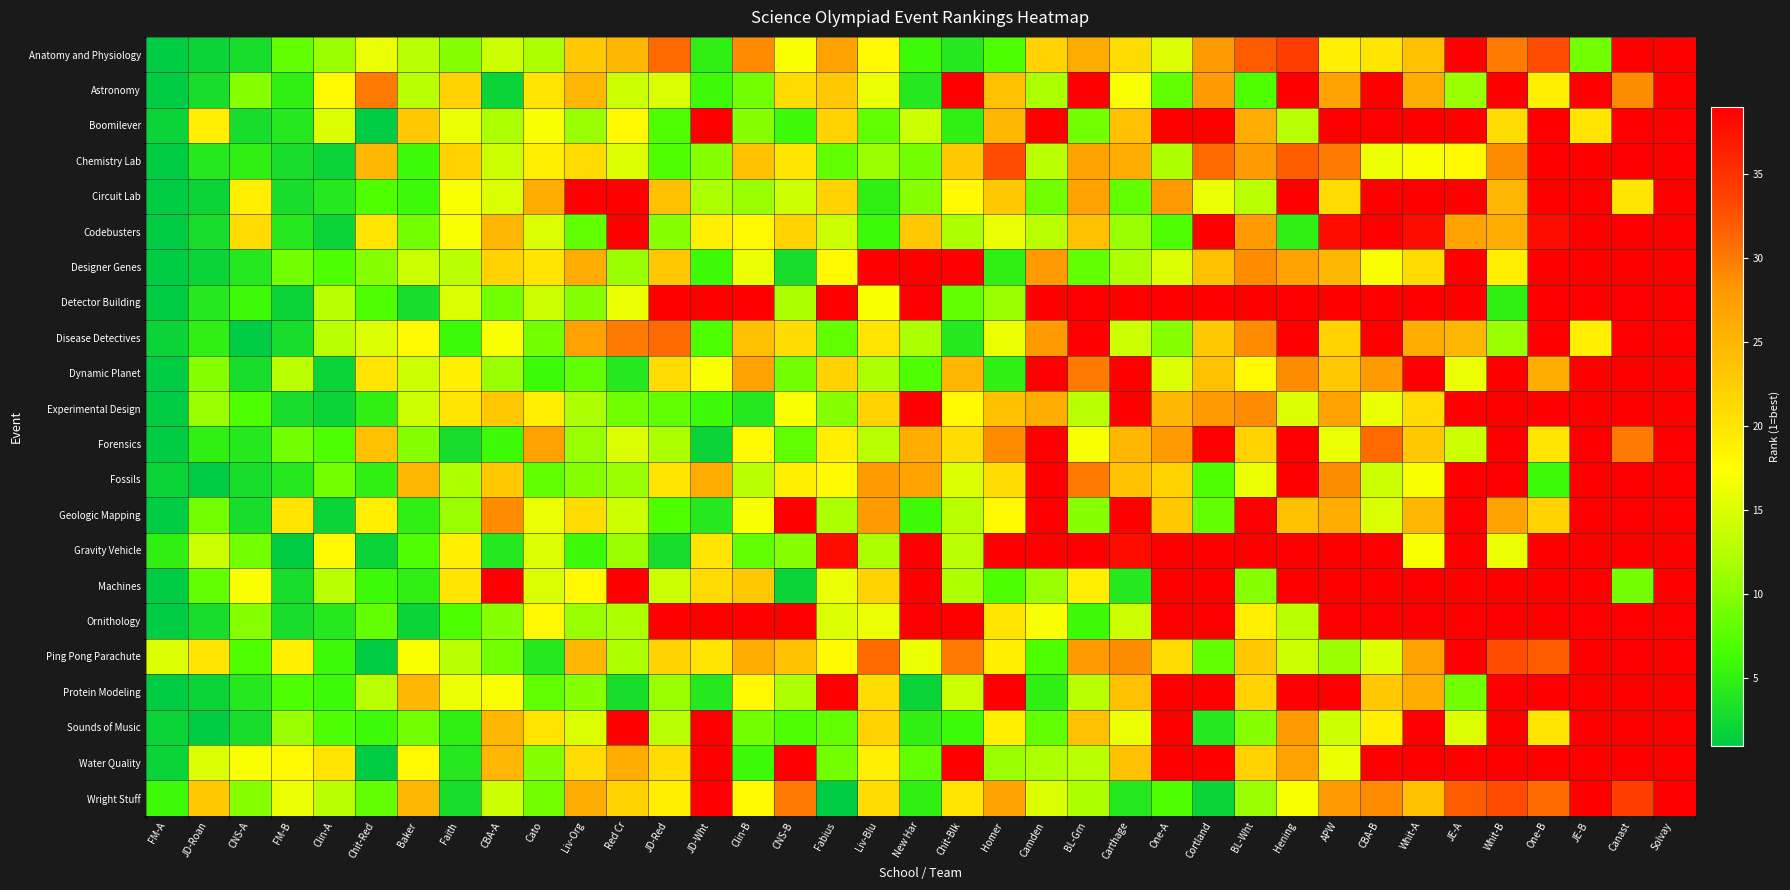

Reading left to right, what are all the values shown in this chart?

Anatomy and Physiology: FM-A=1	JD-Roan=2	CNS-A=3	FM-B=8	Clin-A=11	Chit-Red=16	Baker=13	Faith=10	CBA-A=14	Cato=12	Liv-Org=23	Red Cr=25	JD-Red=31	JD-Wht=5	Clin-B=29	CNS-B=17	Fabius=27	Liv-Blu=18	New Har=6	Chit-Blk=4	Homer=7	Camden=22	BL-Grn=26	Carthage=21	One-A=15	Cortland=28	BL-Wht=32	Hening=34	APW=19	CBA-B=20	Whit-A=24	JE-A=39	Whit-B=30	One-B=33	JE-B=9	Canast=39	Solvay=39
Astronomy: FM-A=1	JD-Roan=3	CNS-A=10	FM-B=5	Clin-A=18	Chit-Red=30	Baker=13	Faith=22	CBA-A=2	Cato=20	Liv-Org=25	Red Cr=14	JD-Red=15	JD-Wht=6	Clin-B=9	CNS-B=21	Fabius=23	Liv-Blu=16	New Har=4	Chit-Blk=39	Homer=24	Camden=12	BL-Grn=39	Carthage=17	One-A=8	Cortland=28	BL-Wht=7	Hening=39	APW=27	CBA-B=39	Whit-A=26	JE-A=11	Whit-B=39	One-B=19	JE-B=39	Canast=29	Solvay=39
Boomilever: FM-A=2	JD-Roan=19	CNS-A=3	FM-B=4	Clin-A=15	Chit-Red=1	Baker=23	Faith=16	CBA-A=12	Cato=17	Liv-Org=11	Red Cr=18	JD-Red=7	JD-Wht=39	Clin-B=10	CNS-B=6	Fabius=22	Liv-Blu=8	New Har=14	Chit-Blk=5	Homer=25	Camden=39	BL-Grn=9	Carthage=24	One-A=39	Cortland=39	BL-Wht=26	Hening=13	APW=39	CBA-B=39	Whit-A=39	JE-A=39	Whit-B=21	One-B=39	JE-B=20	Canast=39	Solvay=39
Chemistry Lab: FM-A=1	JD-Roan=4	CNS-A=5	FM-B=3	Clin-A=2	Chit-Red=25	Baker=6	Faith=22	CBA-A=14	Cato=19	Liv-Org=21	Red Cr=15	JD-Red=7	JD-Wht=10	Clin-B=24	CNS-B=20	Fabius=8	Liv-Blu=11	New Har=9	Chit-Blk=23	Homer=33	Camden=13	BL-Grn=27	Carthage=26	One-A=12	Cortland=31	BL-Wht=28	Hening=32	APW=30	CBA-B=16	Whit-A=17	JE-A=18	Whit-B=29	One-B=39	JE-B=39	Canast=39	Solvay=39
Circuit Lab: FM-A=1	JD-Roan=2	CNS-A=19	FM-B=3	Clin-A=4	Chit-Red=7	Baker=6	Faith=17	CBA-A=15	Cato=26	Liv-Org=39	Red Cr=39	JD-Red=24	JD-Wht=12	Clin-B=11	CNS-B=14	Fabius=22	Liv-Blu=5	New Har=10	Chit-Blk=18	Homer=23	Camden=9	BL-Grn=27	Carthage=8	One-A=28	Cortland=16	BL-Wht=13	Hening=39	APW=21	CBA-B=39	Whit-A=39	JE-A=39	Whit-B=25	One-B=39	JE-B=39	Canast=20	Solvay=39
Codebusters: FM-A=1	JD-Roan=3	CNS-A=21	FM-B=4	Clin-A=2	Chit-Red=20	Baker=9	Faith=17	CBA-A=25	Cato=15	Liv-Org=8	Red Cr=39	JD-Red=10	JD-Wht=19	Clin-B=18	CNS-B=22	Fabius=14	Liv-Blu=6	New Har=23	Chit-Blk=12	Homer=16	Camden=13	BL-Grn=24	Carthage=11	One-A=7	Cortland=39	BL-Wht=28	Hening=5	APW=38	CBA-B=39	Whit-A=38	JE-A=27	Whit-B=26	One-B=38	JE-B=39	Canast=39	Solvay=39
Designer Genes: FM-A=1	JD-Roan=2	CNS-A=4	FM-B=9	Clin-A=7	Chit-Red=10	Baker=14	Faith=13	CBA-A=22	Cato=20	Liv-Org=26	Red Cr=11	JD-Red=23	JD-Wht=6	Clin-B=16	CNS-B=3	Fabius=18	Liv-Blu=39	New Har=39	Chit-Blk=39	Homer=5	Camden=28	BL-Grn=8	Carthage=12	One-A=15	Cortland=24	BL-Wht=29	Hening=27	APW=25	CBA-B=17	Whit-A=21	JE-A=39	Whit-B=19	One-B=39	JE-B=39	Canast=39	Solvay=39
Detector Building: FM-A=1	JD-Roan=4	CNS-A=6	FM-B=2	Clin-A=13	Chit-Red=7	Baker=3	Faith=15	CBA-A=9	Cato=14	Liv-Org=10	Red Cr=16	JD-Red=39	JD-Wht=39	Clin-B=39	CNS-B=12	Fabius=39	Liv-Blu=17	New Har=39	Chit-Blk=8	Homer=11	Camden=39	BL-Grn=39	Carthage=39	One-A=39	Cortland=39	BL-Wht=39	Hening=39	APW=39	CBA-B=39	Whit-A=39	JE-A=39	Whit-B=5	One-B=39	JE-B=39	Canast=39	Solvay=39
Disease Detectives: FM-A=2	JD-Roan=5	CNS-A=1	FM-B=3	Clin-A=13	Chit-Red=15	Baker=18	Faith=6	CBA-A=17	Cato=9	Liv-Org=27	Red Cr=30	JD-Red=31	JD-Wht=7	Clin-B=24	CNS-B=21	Fabius=8	Liv-Blu=20	New Har=12	Chit-Blk=4	Homer=16	Camden=28	BL-Grn=40	Carthage=14	One-A=10	Cortland=23	BL-Wht=29	Hening=39	APW=22	CBA-B=39	Whit-A=26	JE-A=25	Whit-B=11	One-B=39	JE-B=19	Canast=39	Solvay=39
Dynamic Planet: FM-A=1	JD-Roan=10	CNS-A=3	FM-B=13	Clin-A=2	Chit-Red=20	Baker=14	Faith=19	CBA-A=11	Cato=6	Liv-Org=8	Red Cr=4	JD-Red=21	JD-Wht=17	Clin-B=27	CNS-B=9	Fabius=22	Liv-Blu=12	New Har=7	Chit-Blk=25	Homer=5	Camden=39	BL-Grn=30	Carthage=39	One-A=15	Cortland=24	BL-Wht=18	Hening=29	APW=23	CBA-B=28	Whit-A=39	JE-A=16	Whit-B=39	One-B=26	JE-B=39	Canast=39	Solvay=39
Experimental Design: FM-A=1	JD-Roan=11	CNS-A=7	FM-B=3	Clin-A=2	Chit-Red=5	Baker=14	Faith=20	CBA-A=23	Cato=19	Liv-Org=12	Red Cr=9	JD-Red=8	JD-Wht=6	Clin-B=4	CNS-B=17	Fabius=10	Liv-Blu=22	New Har=39	Chit-Blk=18	Homer=24	Camden=26	BL-Grn=13	Carthage=39	One-A=25	Cortland=28	BL-Wht=29	Hening=15	APW=27	CBA-B=16	Whit-A=21	JE-A=39	Whit-B=39	One-B=39	JE-B=39	Canast=39	Solvay=39
Forensics: FM-A=1	JD-Roan=5	CNS-A=4	FM-B=9	Clin-A=7	Chit-Red=24	Baker=10	Faith=3	CBA-A=6	Cato=27	Liv-Org=11	Red Cr=15	JD-Red=12	JD-Wht=2	Clin-B=18	CNS-B=8	Fabius=19	Liv-Blu=13	New Har=26	Chit-Blk=21	Homer=29	Camden=39	BL-Grn=17	Carthage=25	One-A=28	Cortland=39	BL-Wht=22	Hening=39	APW=16	CBA-B=31	Whit-A=23	JE-A=14	Whit-B=39	One-B=20	JE-B=39	Canast=30	Solvay=39
Fossils: FM-A=2	JD-Roan=1	CNS-A=3	FM-B=4	Clin-A=9	Chit-Red=5	Baker=25	Faith=12	CBA-A=23	Cato=8	Liv-Org=10	Red Cr=11	JD-Red=20	JD-Wht=26	Clin-B=13	CNS-B=19	Fabius=18	Liv-Blu=28	New Har=27	Chit-Blk=15	Homer=21	Camden=39	BL-Grn=30	Carthage=24	One-A=22	Cortland=7	BL-Wht=16	Hening=39	APW=29	CBA-B=14	Whit-A=17	JE-A=39	Whit-B=39	One-B=6	JE-B=39	Canast=39	Solvay=39
Geologic Mapping: FM-A=1	JD-Roan=9	CNS-A=3	FM-B=20	Clin-A=2	Chit-Red=19	Baker=5	Faith=11	CBA-A=29	Cato=16	Liv-Org=21	Red Cr=14	JD-Red=7	JD-Wht=4	Clin-B=17	CNS-B=39	Fabius=12	Liv-Blu=28	New Har=6	Chit-Blk=13	Homer=18	Camden=39	BL-Grn=10	Carthage=39	One-A=23	Cortland=8	BL-Wht=39	Hening=24	APW=26	CBA-B=15	Whit-A=25	JE-A=39	Whit-B=27	One-B=22	JE-B=39	Canast=39	Solvay=39
Gravity Vehicle: FM-A=5	JD-Roan=14	CNS-A=9	FM-B=1	Clin-A=18	Chit-Red=2	Baker=7	Faith=19	CBA-A=4	Cato=15	Liv-Org=6	Red Cr=11	JD-Red=3	JD-Wht=20	Clin-B=8	CNS-B=10	Fabius=38	Liv-Blu=12	New Har=39	Chit-Blk=13	Homer=39	Camden=39	BL-Grn=39	Carthage=38	One-A=39	Cortland=39	BL-Wht=39	Hening=39	APW=39	CBA-B=39	Whit-A=17	JE-A=39	Whit-B=16	One-B=39	JE-B=39	Canast=39	Solvay=39
Machines: FM-A=1	JD-Roan=8	CNS-A=17	FM-B=3	Clin-A=13	Chit-Red=6	Baker=5	Faith=20	CBA-A=39	Cato=15	Liv-Org=18	Red Cr=39	JD-Red=14	JD-Wht=21	Clin-B=23	CNS-B=2	Fabius=16	Liv-Blu=22	New Har=39	Chit-Blk=12	Homer=7	Camden=11	BL-Grn=19	Carthage=4	One-A=39	Cortland=39	BL-Wht=10	Hening=39	APW=39	CBA-B=39	Whit-A=39	JE-A=39	Whit-B=39	One-B=39	JE-B=39	Canast=9	Solvay=39
Ornithology: FM-A=1	JD-Roan=3	CNS-A=10	FM-B=3	Clin-A=4	Chit-Red=8	Baker=2	Faith=7	CBA-A=10	Cato=18	Liv-Org=11	Red Cr=12	JD-Red=39	JD-Wht=39	Clin-B=39	CNS-B=39	Fabius=15	Liv-Blu=16	New Har=39	Chit-Blk=39	Homer=20	Camden=17	BL-Grn=6	Carthage=14	One-A=39	Cortland=39	BL-Wht=19	Hening=13	APW=39	CBA-B=39	Whit-A=39	JE-A=39	Whit-B=39	One-B=39	JE-B=39	Canast=39	Solvay=39
Ping Pong Parachute: FM-A=15	JD-Roan=20	CNS-A=7	FM-B=19	Clin-A=6	Chit-Red=1	Baker=17	Faith=13	CBA-A=9	Cato=4	Liv-Org=25	Red Cr=12	JD-Red=22	JD-Wht=20	Clin-B=26	CNS-B=24	Fabius=18	Liv-Blu=31	New Har=16	Chit-Blk=30	Homer=19	Camden=7	BL-Grn=28	Carthage=29	One-A=21	Cortland=8	BL-Wht=23	Hening=14	APW=11	CBA-B=15	Whit-A=27	JE-A=39	Whit-B=33	One-B=32	JE-B=39	Canast=39	Solvay=39
Protein Modeling: FM-A=1	JD-Roan=2	CNS-A=4	FM-B=7	Clin-A=6	Chit-Red=13	Baker=25	Faith=16	CBA-A=17	Cato=8	Liv-Org=10	Red Cr=3	JD-Red=11	JD-Wht=4	Clin-B=18	CNS-B=12	Fabius=39	Liv-Blu=21	New Har=2	Chit-Blk=14	Homer=39	Camden=5	BL-Grn=13	Carthage=24	One-A=39	Cortland=39	BL-Wht=22	Hening=39	APW=39	CBA-B=23	Whit-A=26	JE-A=9	Whit-B=39	One-B=39	JE-B=39	Canast=39	Solvay=39
Sounds of Music: FM-A=2	JD-Roan=1	CNS-A=3	FM-B=11	Clin-A=7	Chit-Red=6	Baker=9	Faith=5	CBA-A=25	Cato=20	Liv-Org=15	Red Cr=39	JD-Red=13	JD-Wht=39	Clin-B=9	CNS-B=7	Fabius=8	Liv-Blu=22	New Har=5	Chit-Blk=6	Homer=19	Camden=8	BL-Grn=24	Carthage=16	One-A=39	Cortland=4	BL-Wht=10	Hening=28	APW=14	CBA-B=19	Whit-A=39	JE-A=15	Whit-B=39	One-B=20	JE-B=39	Canast=39	Solvay=39
Water Quality: FM-A=2	JD-Roan=15	CNS-A=17	FM-B=18	Clin-A=20	Chit-Red=1	Baker=18	Faith=4	CBA-A=25	Cato=10	Liv-Org=21	Red Cr=26	JD-Red=21	JD-Wht=39	Clin-B=6	CNS-B=39	Fabius=9	Liv-Blu=19	New Har=8	Chit-Blk=39	Homer=11	Camden=12	BL-Grn=13	Carthage=24	One-A=39	Cortland=39	BL-Wht=22	Hening=27	APW=16	CBA-B=39	Whit-A=39	JE-A=39	Whit-B=39	One-B=39	JE-B=39	Canast=39	Solvay=39
Wright Stuff: FM-A=6	JD-Roan=23	CNS-A=10	FM-B=16	Clin-A=13	Chit-Red=8	Baker=25	Faith=3	CBA-A=14	Cato=9	Liv-Org=26	Red Cr=22	JD-Red=19	JD-Wht=39	Clin-B=18	CNS-B=30	Fabius=1	Liv-Blu=21	New Har=5	Chit-Blk=20	Homer=27	Camden=15	BL-Grn=12	Carthage=4	One-A=7	Cortland=2	BL-Wht=11	Hening=17	APW=28	CBA-B=29	Whit-A=24	JE-A=32	Whit-B=33	One-B=31	JE-B=39	Canast=34	Solvay=39